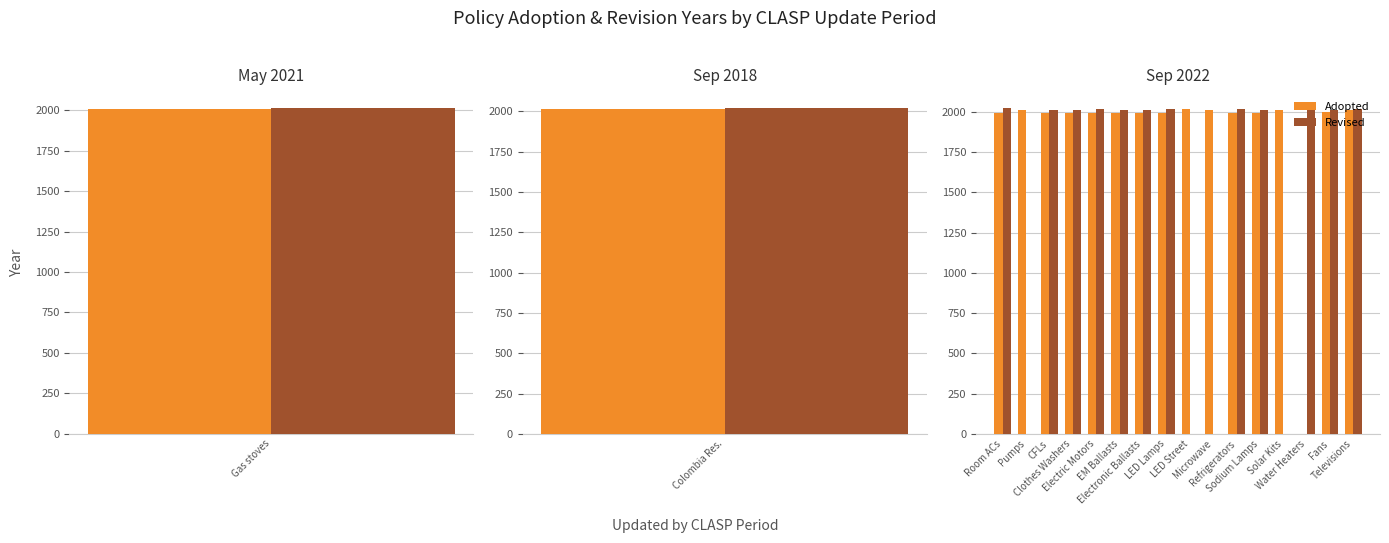

What is the value of the Revised bar at the 8th from the left?

2016